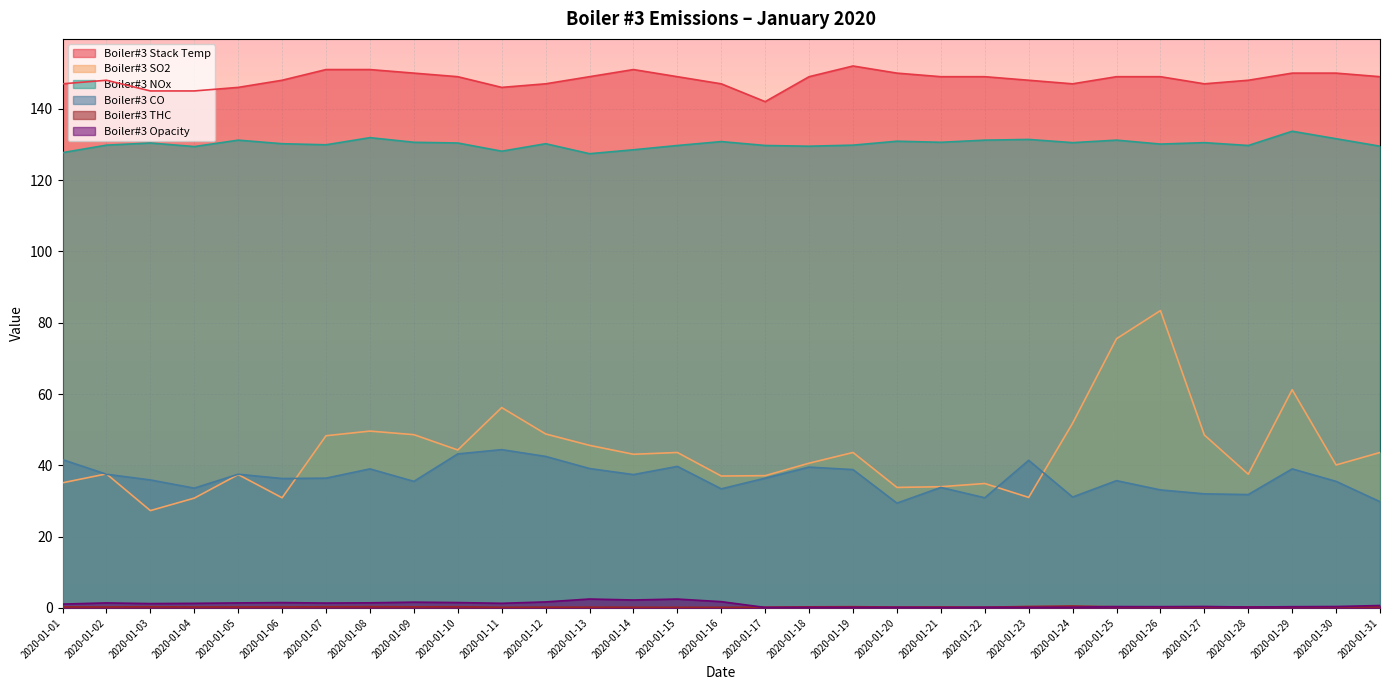

What is the greatest value displayed?

152.0